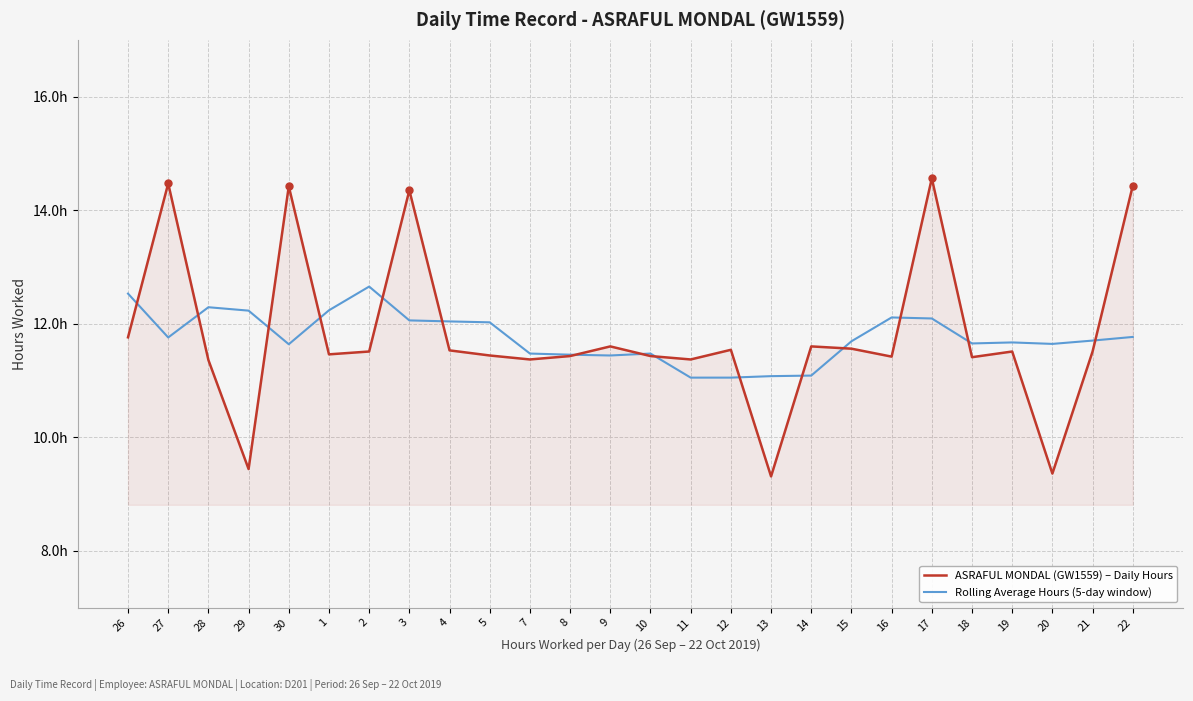

Does the chart display data point markers on the line(s)?

No